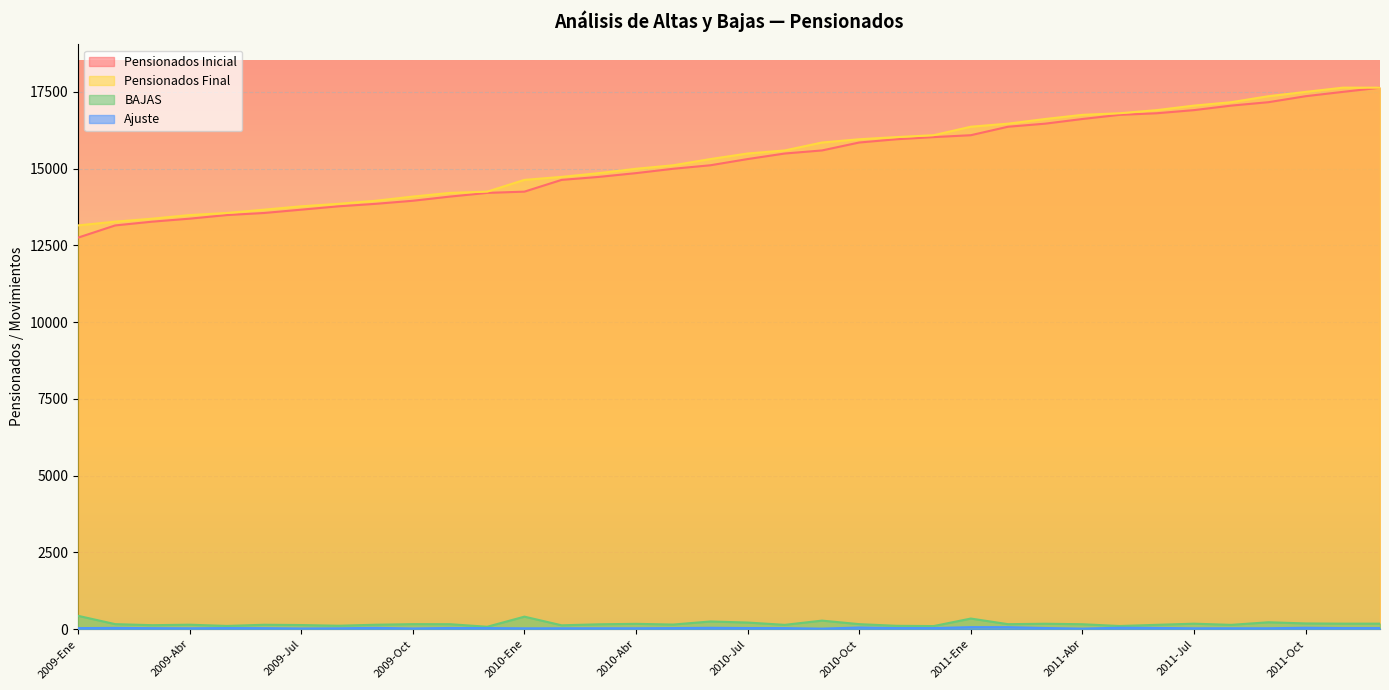

What is the average value of the BAJAS series?

177